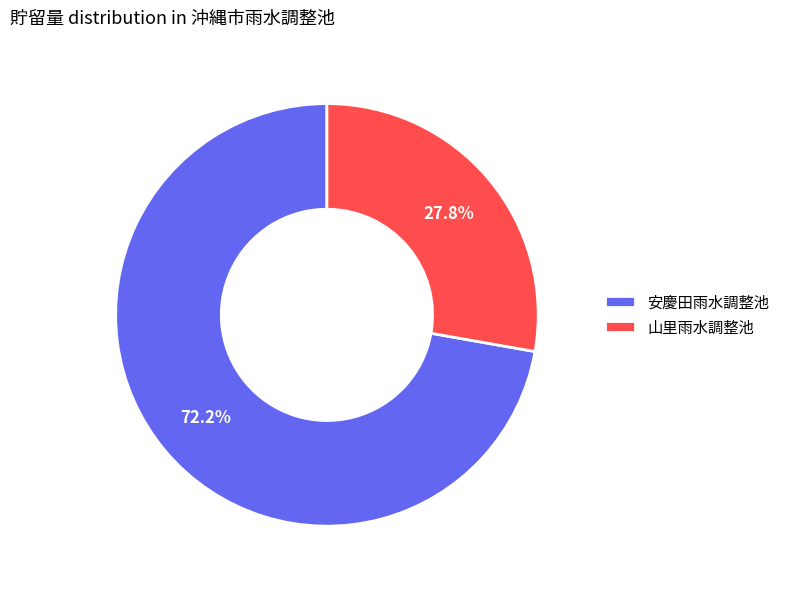

Between 安慶田雨水調整池 and 山里雨水調整池, which is larger?

安慶田雨水調整池